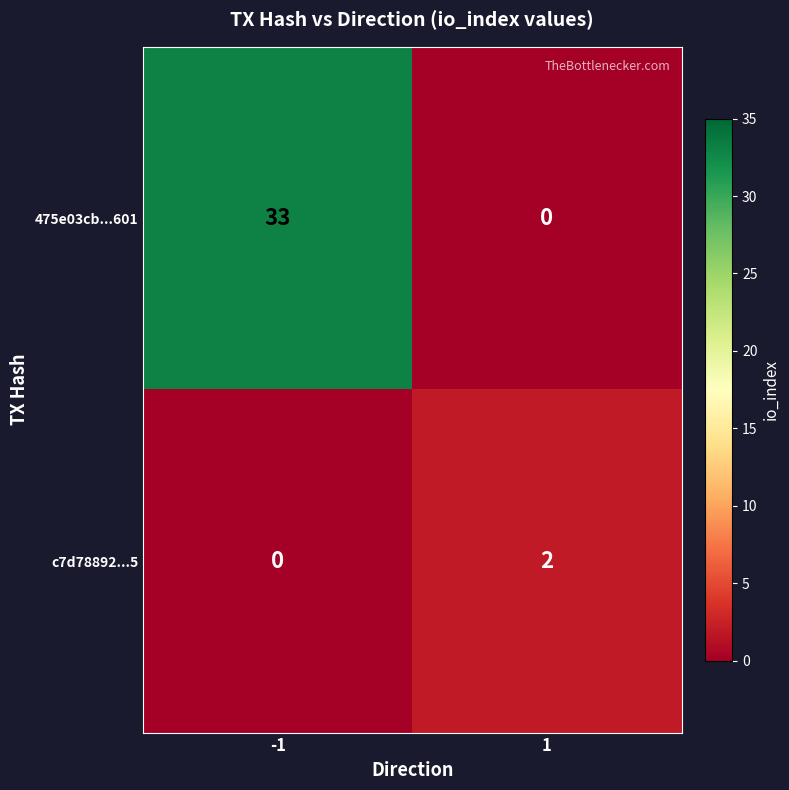

The value of 475e03cb...601 at 1 is -11. True or false?

False